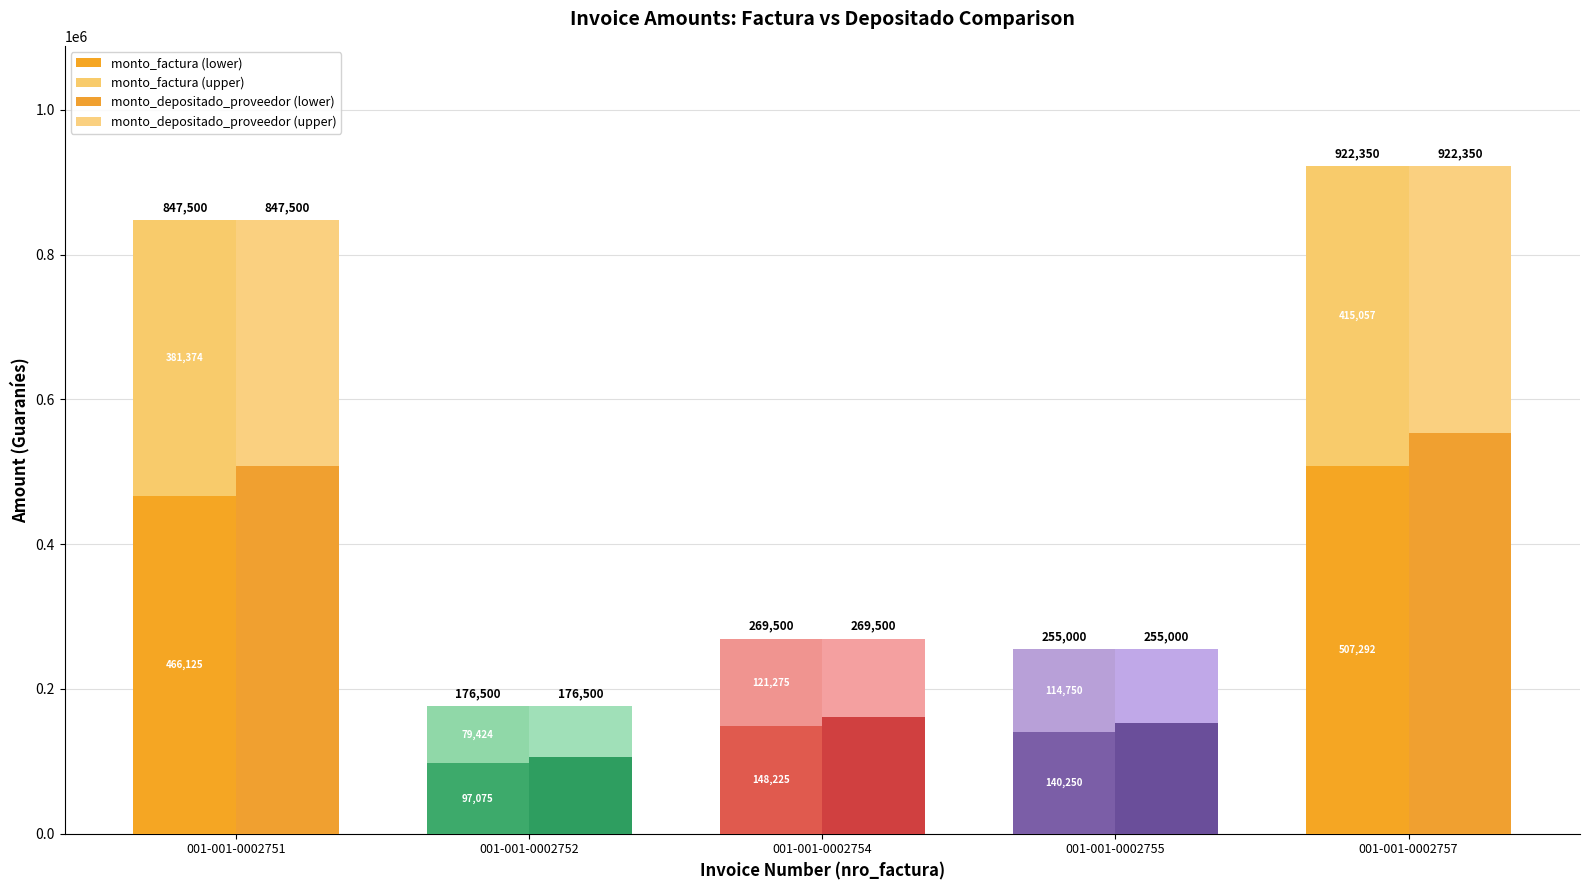

Rank the categories by monto_factura (upper) value from lowest to highest.

001-001-0002752, 001-001-0002755, 001-001-0002754, 001-001-0002751, 001-001-0002757